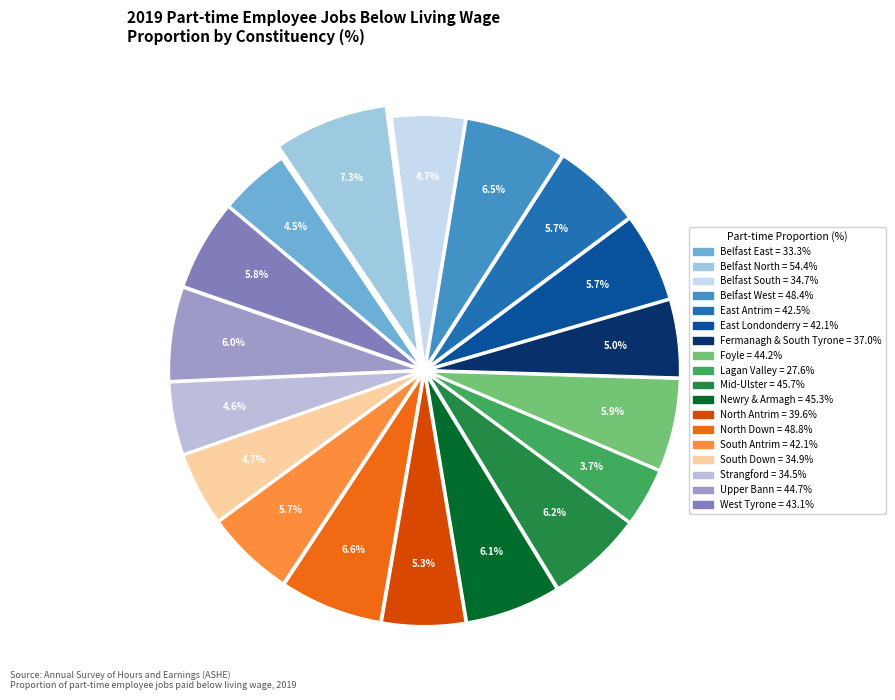

Which category has the smallest portion of the pie?

Lagan Valley